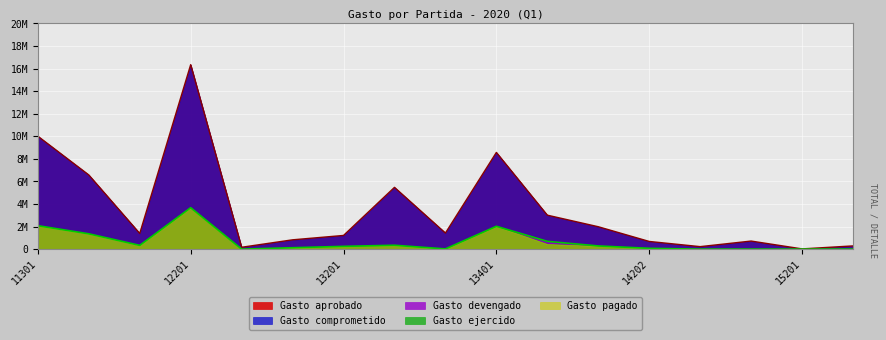

In Gasto devengado, how many points are higher than both neighbors (excluding endpoints)?

3